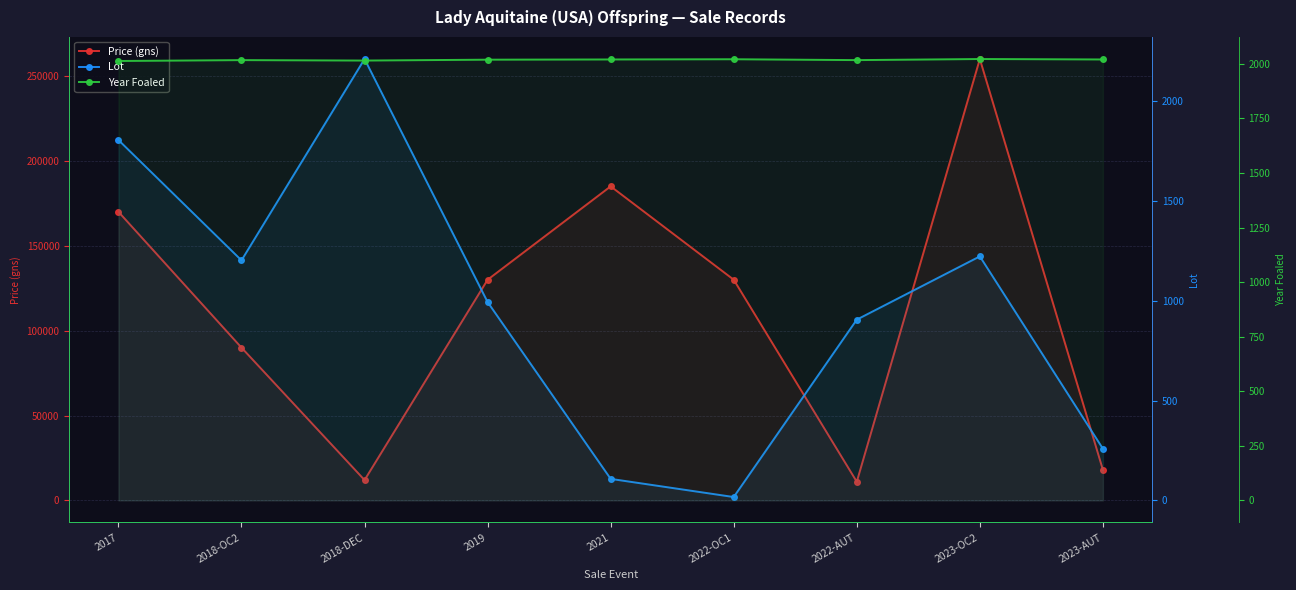

At how many categories does at least one series exceed 49432?

6